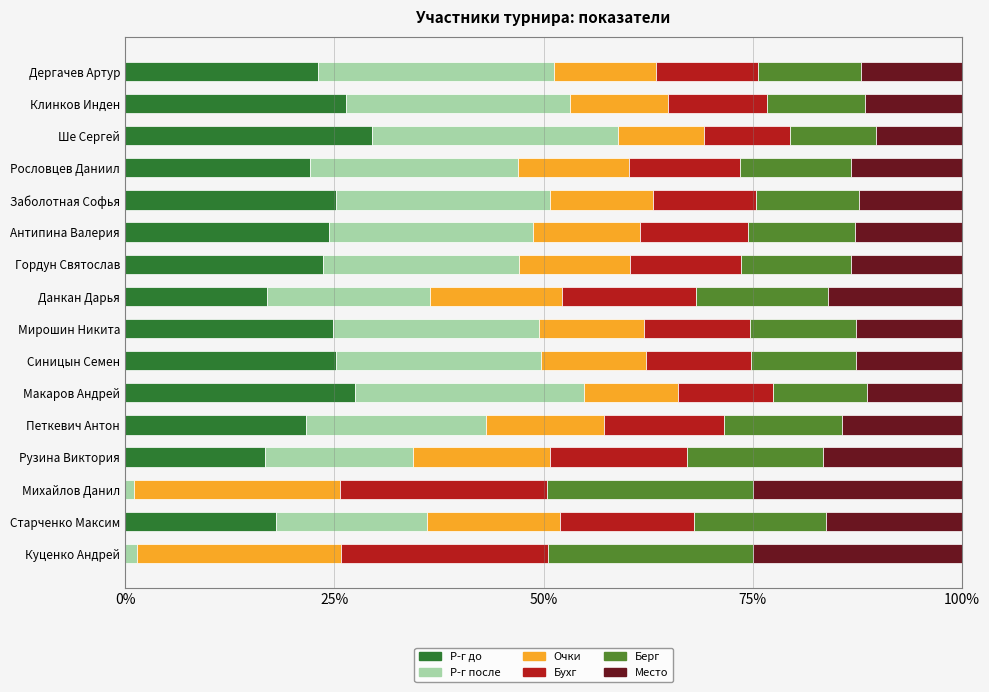

What is the total value across all series at Мирошин Никита?

100.0